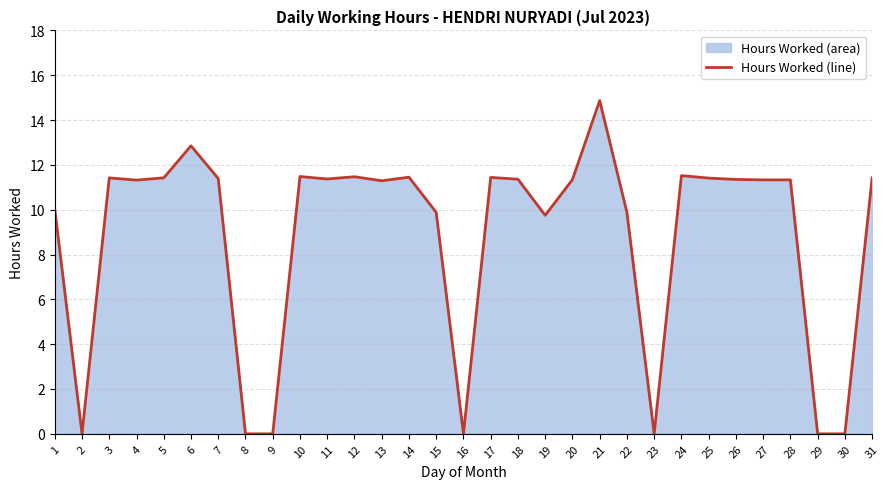

What is the difference between the second highest and second lowest values?

12.8